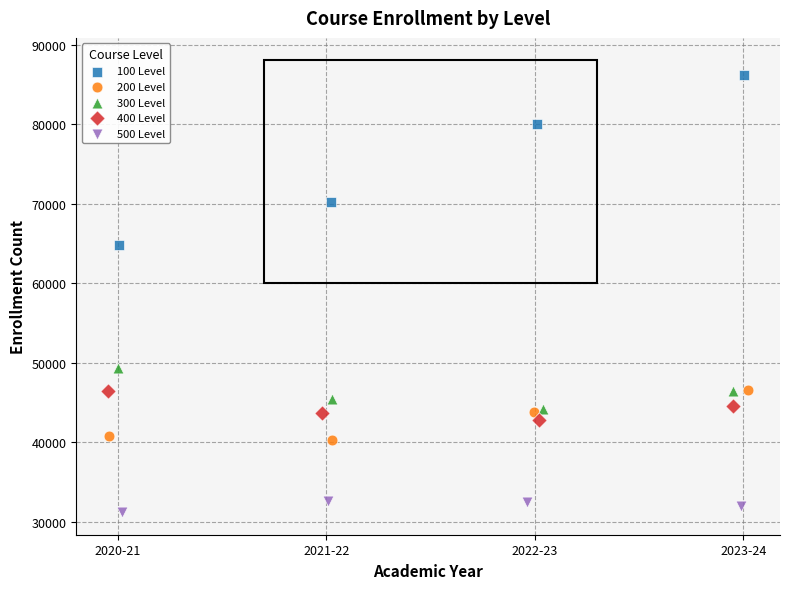

Which series has the largest Y range (max minus min)?

100 Level